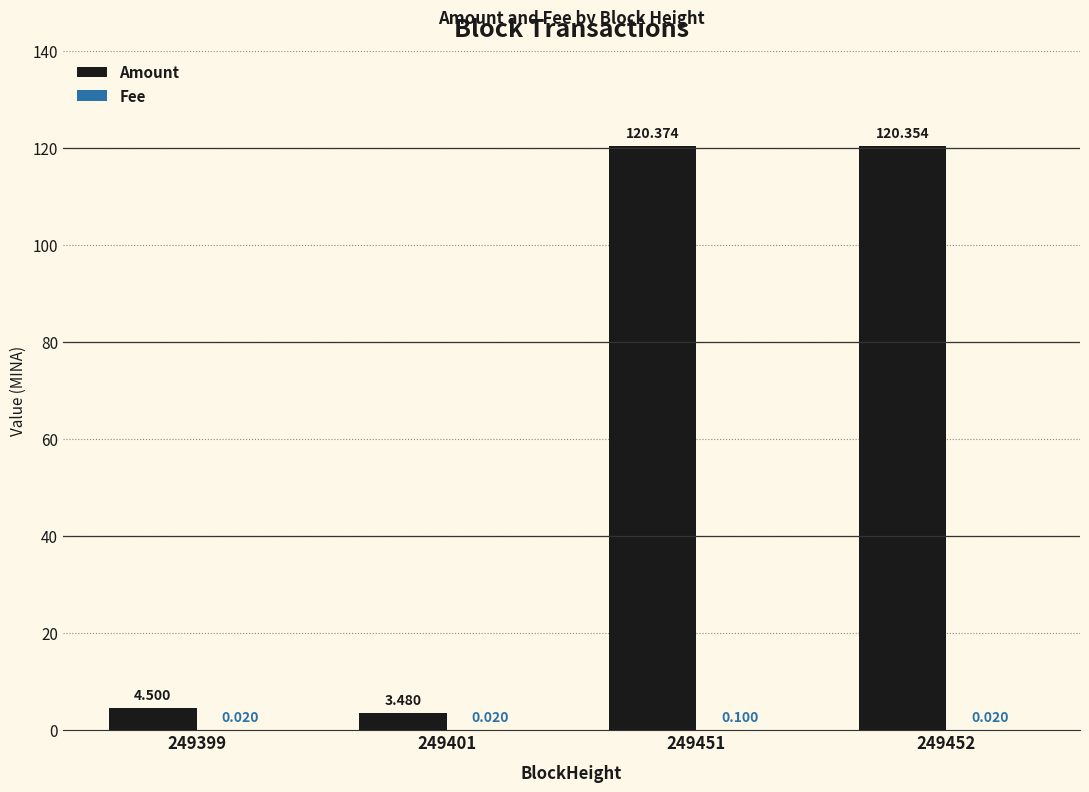

Between 249399 and 249451, which series saw the biggest shift?

Amount